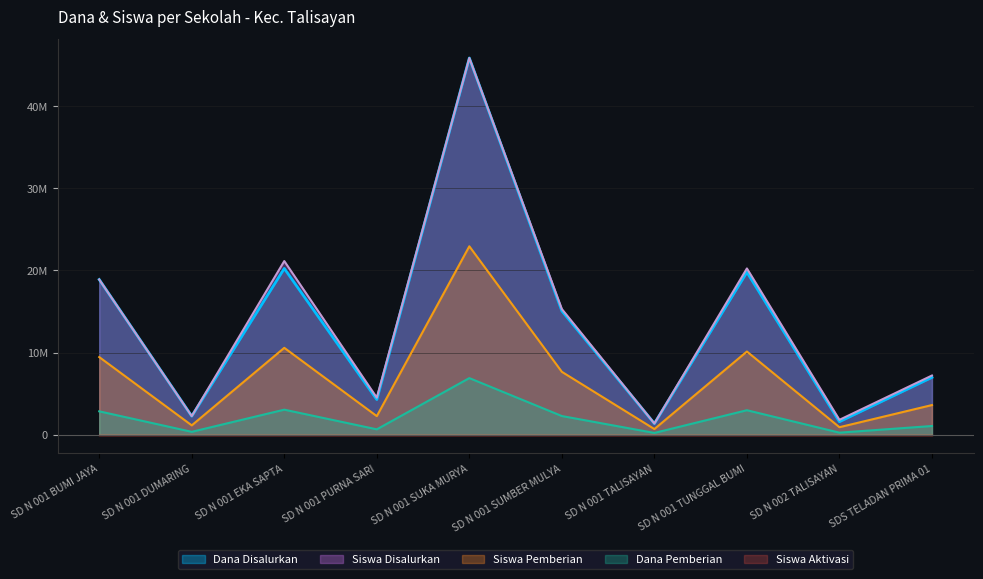

Rank the categories by Dana Pemberian value from lowest to highest.

SD N 001 TALISAYAN, SD N 002 TALISAYAN, SD N 001 DUMARING, SD N 001 PURNA SARI, SDS TELADAN PRIMA 01, SD N 001 SUMBER MULYA, SD N 001 BUMI JAYA, SD N 001 TUNGGAL BUMI, SD N 001 EKA SAPTA, SD N 001 SUKA MURYA